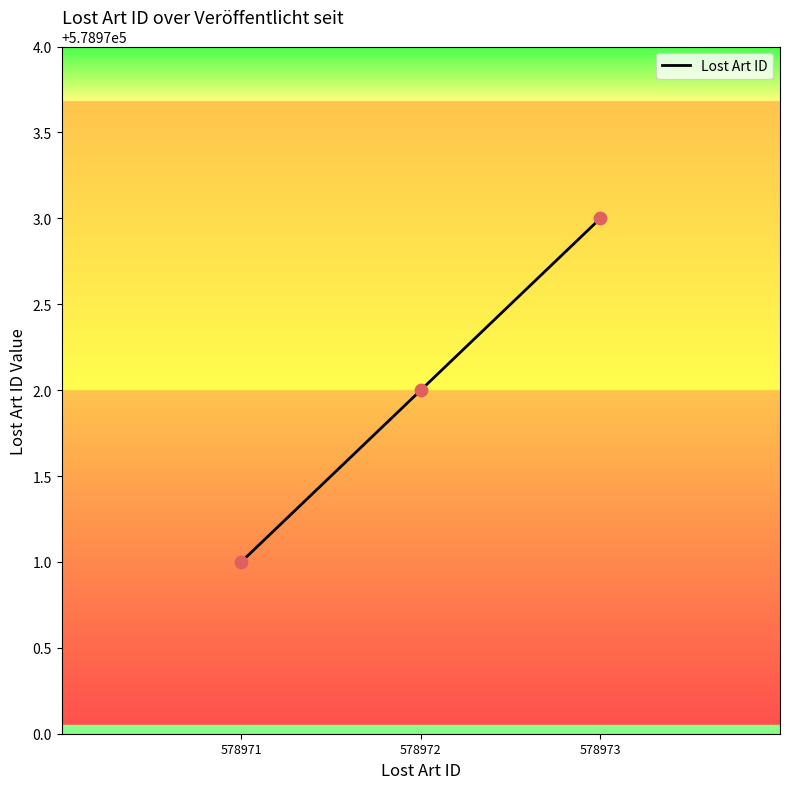

What is the change in value from 578971 to 578973?

+2